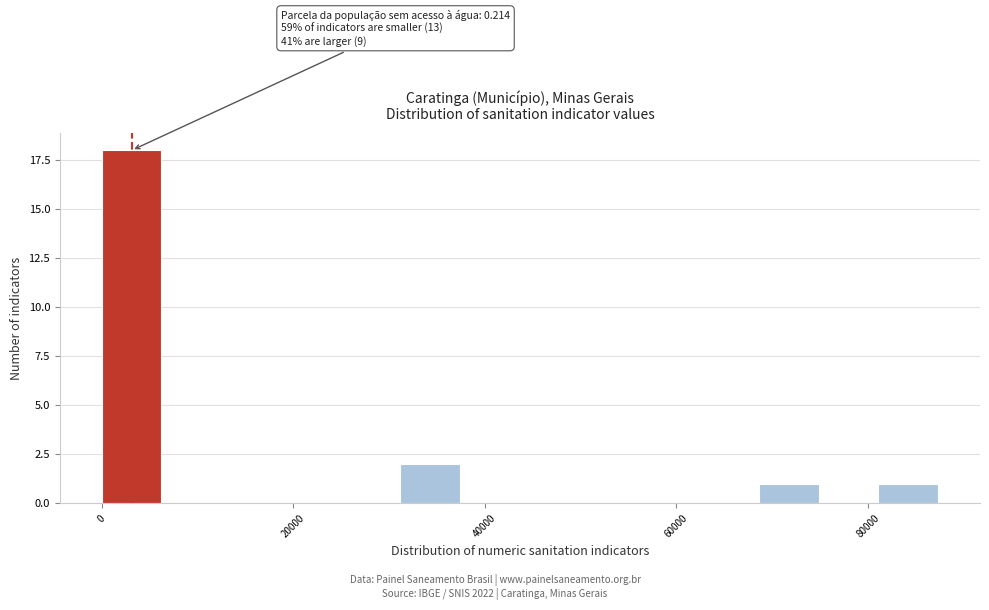

Around what value on the x-axis is the tallest bar? Give the approximate position of its centre, as read against the axis.

4000